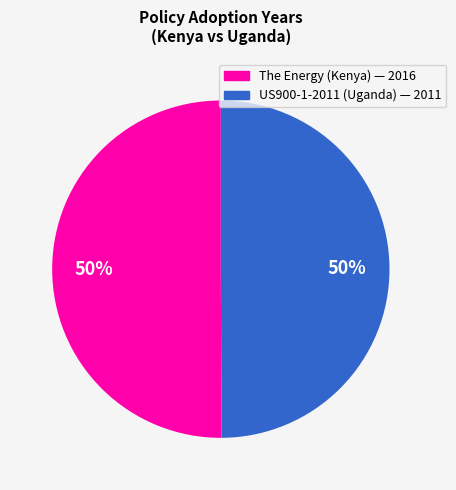

To the nearest percent, what is the average slice percentage?

50%